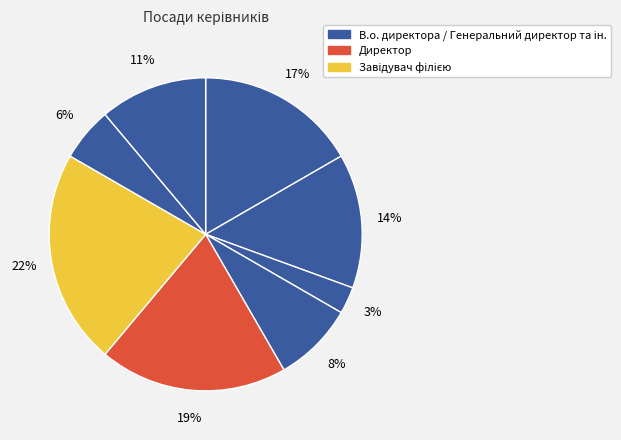

To the nearest percent, what is the average slice percentage?

12%